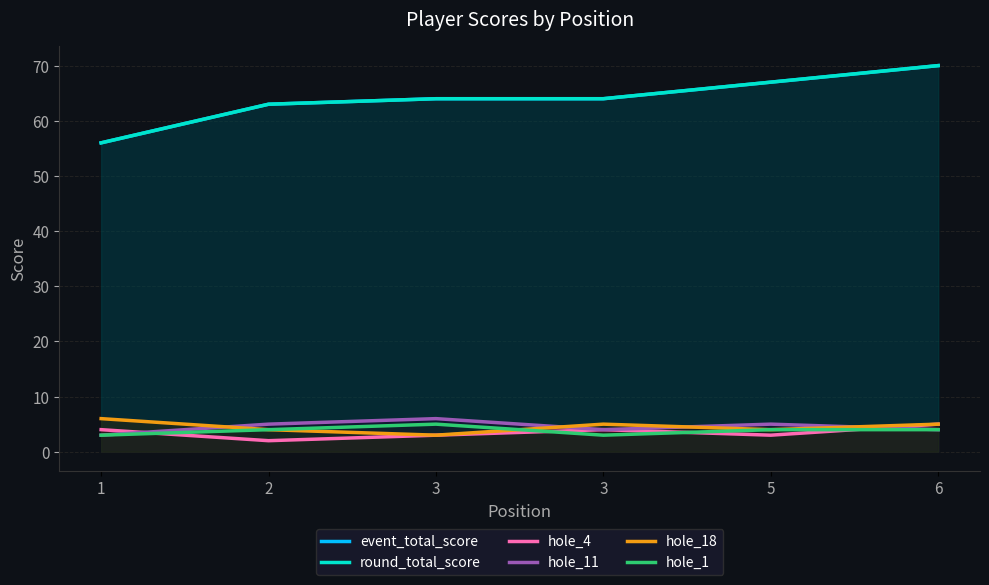

What is the maximum value for hole_1?

5